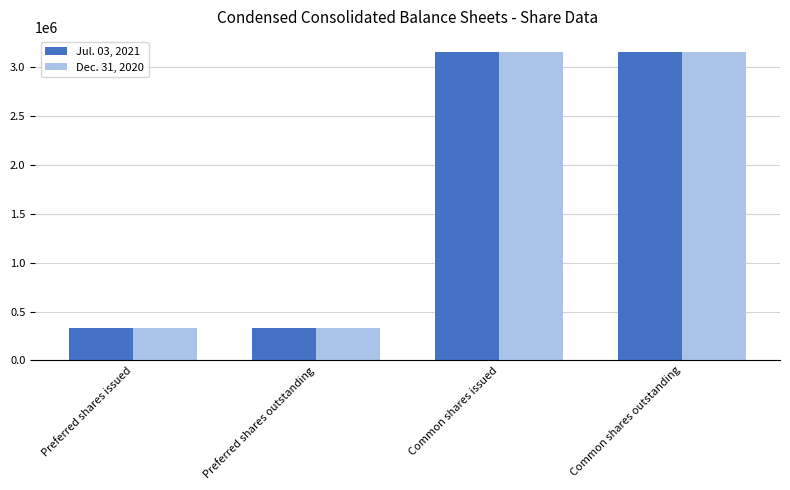

Is it true that Jul. 03, 2021 equals 216461 at Preferred shares issued?

False